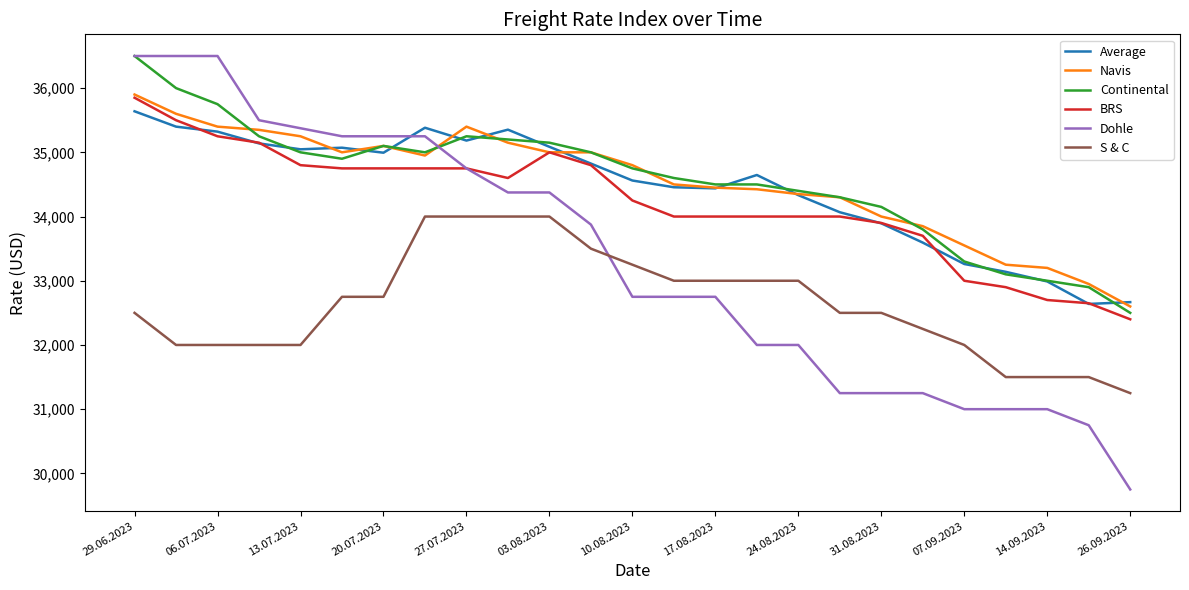

True or false: BRS has more than 0 interior local peaks.

True